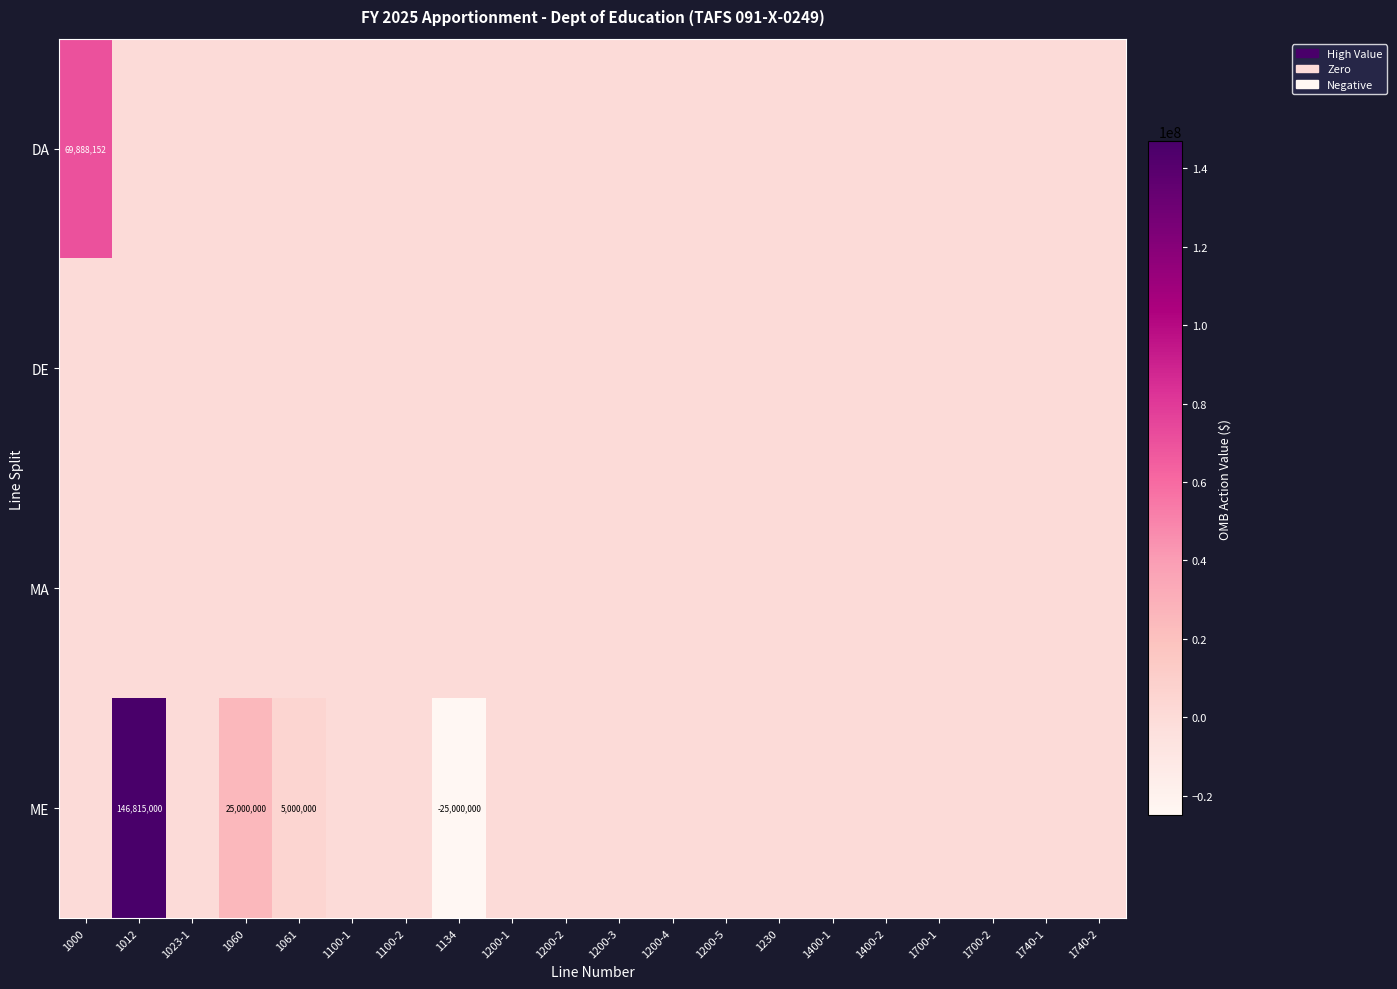

The ME series shows 3034876 at 1061. True or false?

False